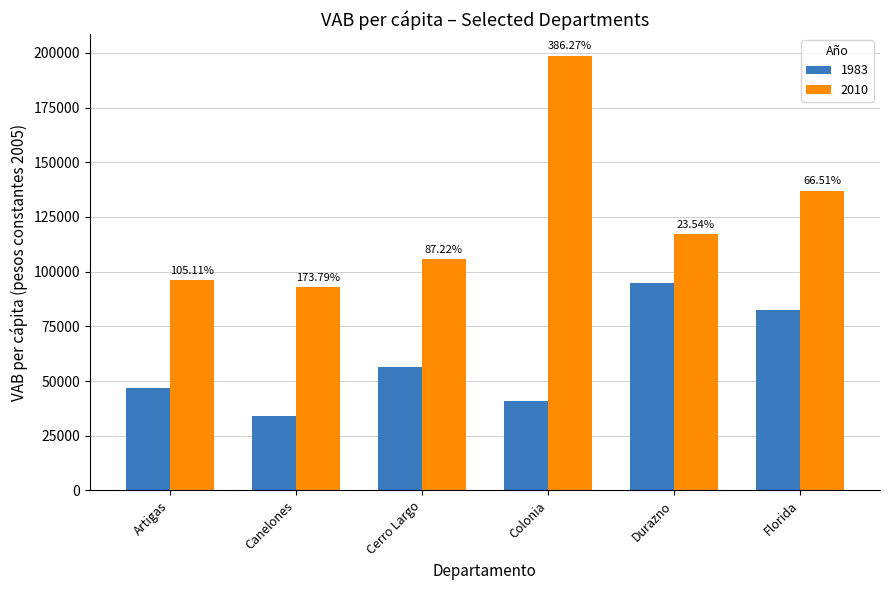

Which series has the largest total across all categories?

2010